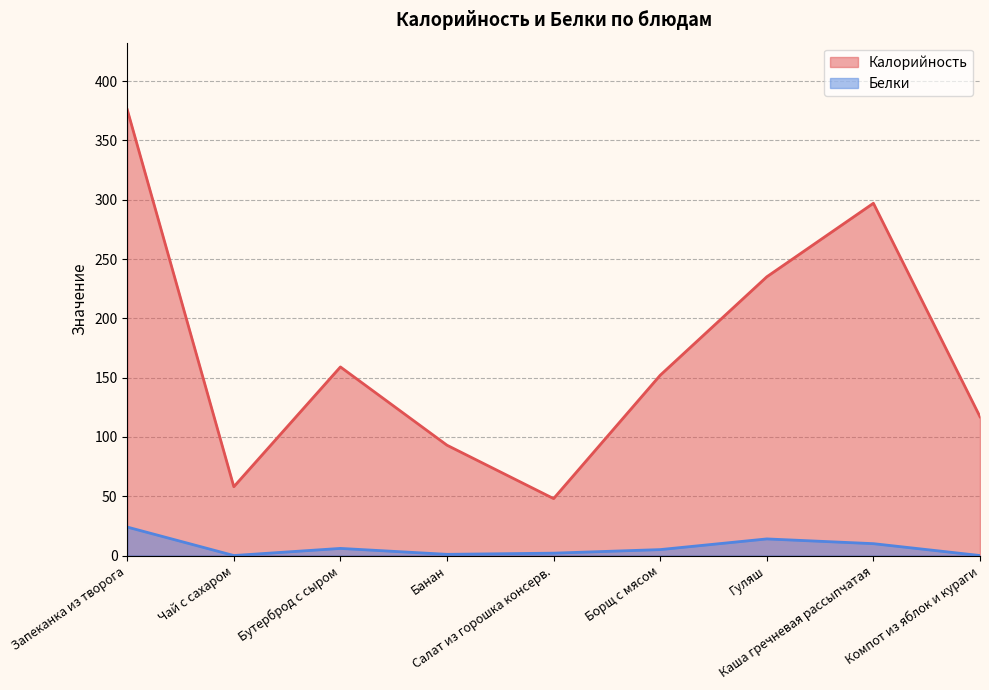

In Калорийность, how many points are lower than both neighbors (excluding endpoints)?

2